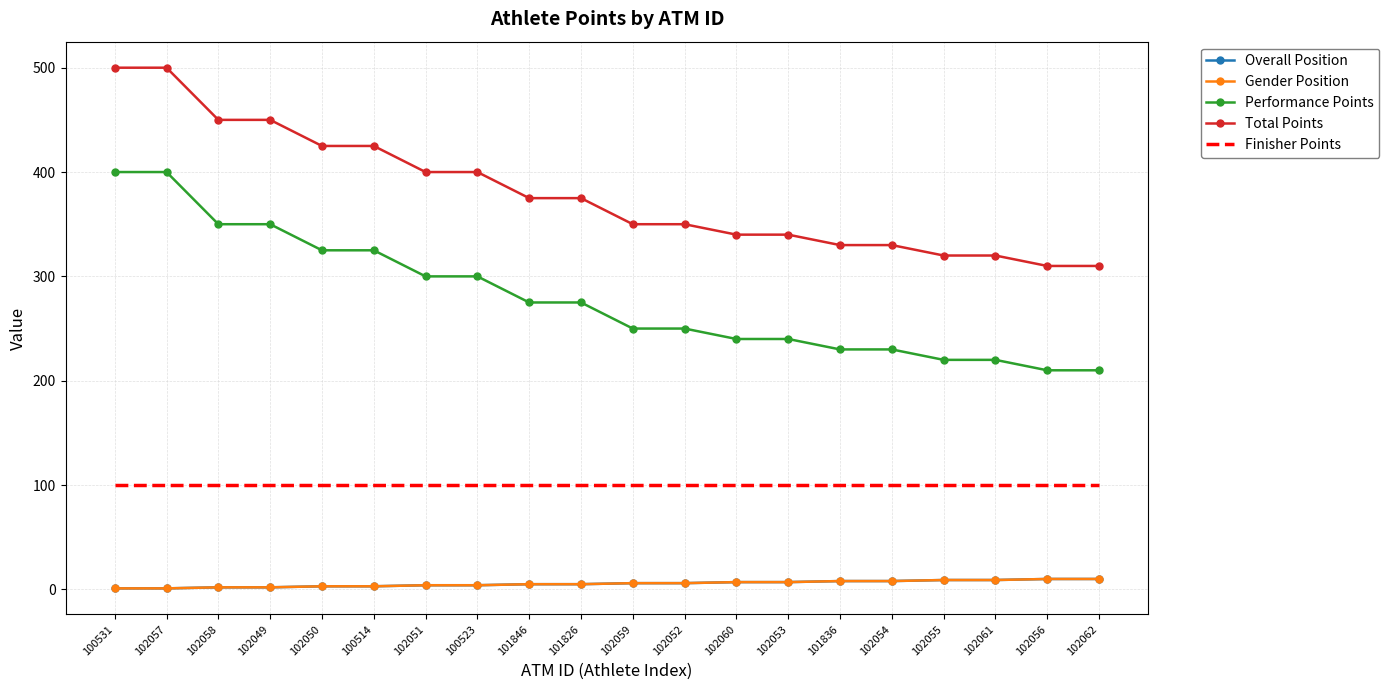

Which series has the largest total across all categories?

Total Points